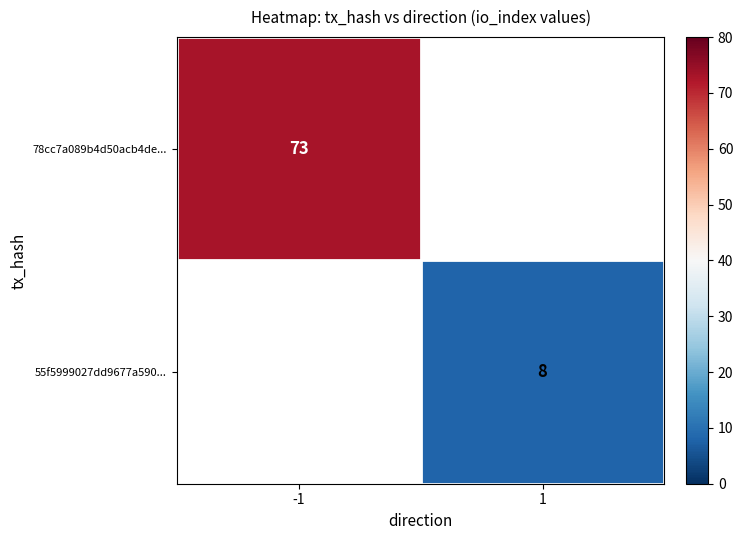

The 78cc7a089b4d50acb4de... series shows 108 at -1. True or false?

False